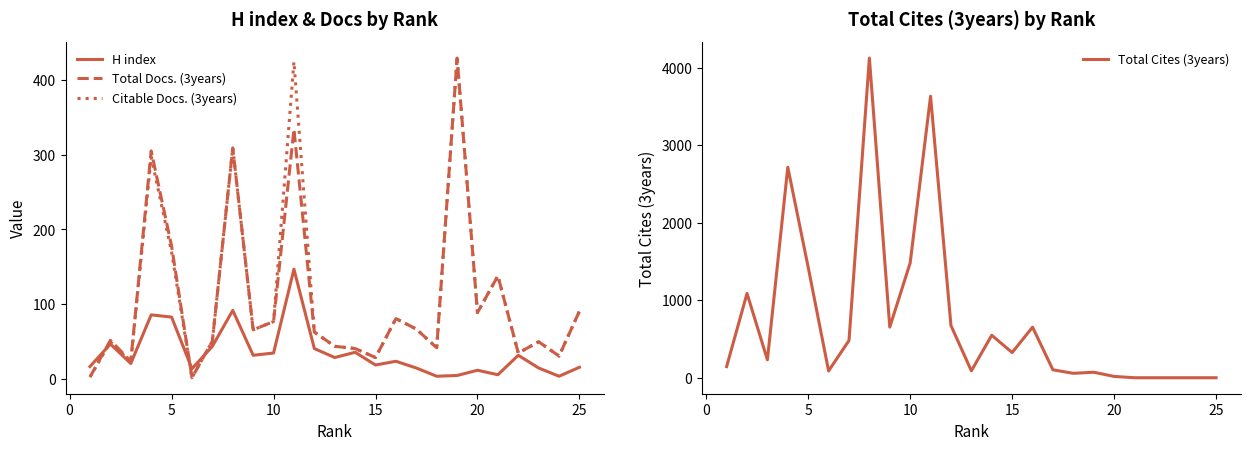

How many positive values does the Total Cites (3years) series have?

20